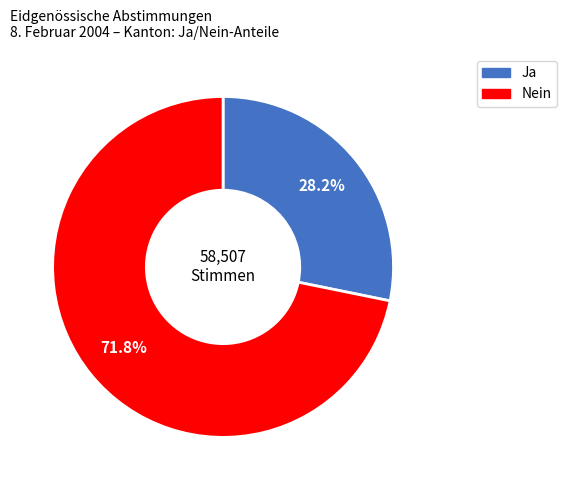

Count the number of slices in the pie.

2